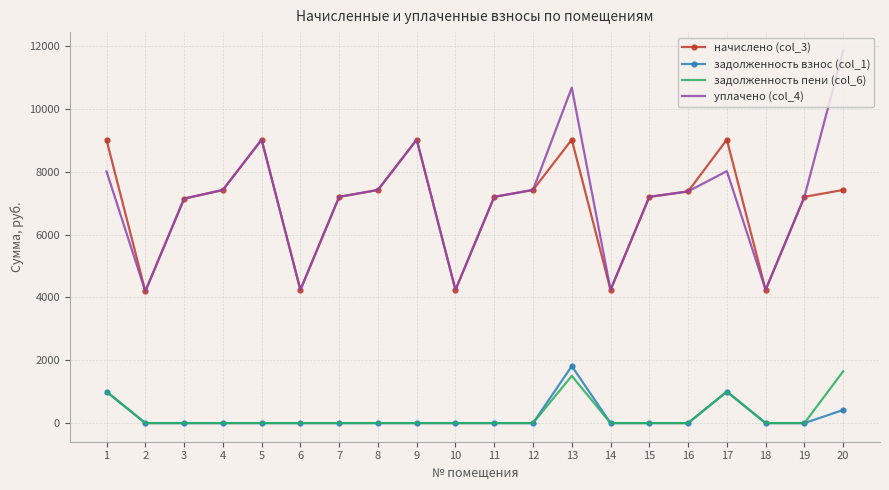

The value of задолженность взнос (col_1) at 11 is 1109.7. True or false?

False